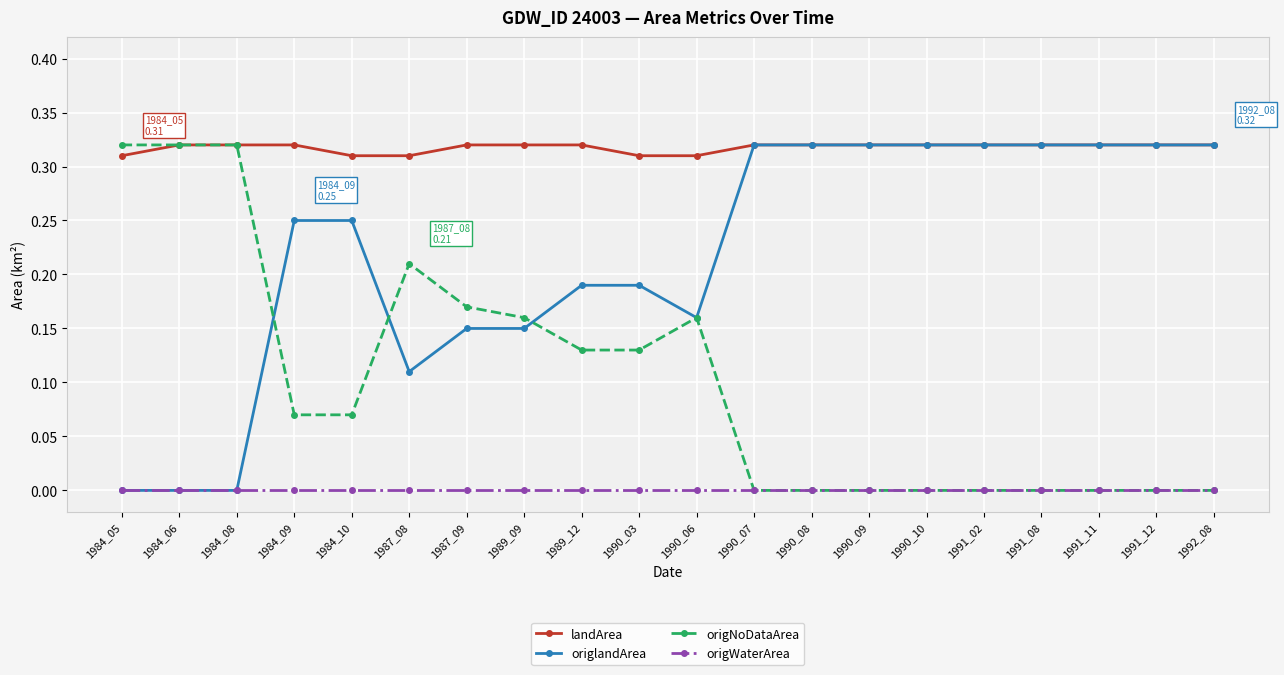

Does the chart display data point markers on the line(s)?

Yes